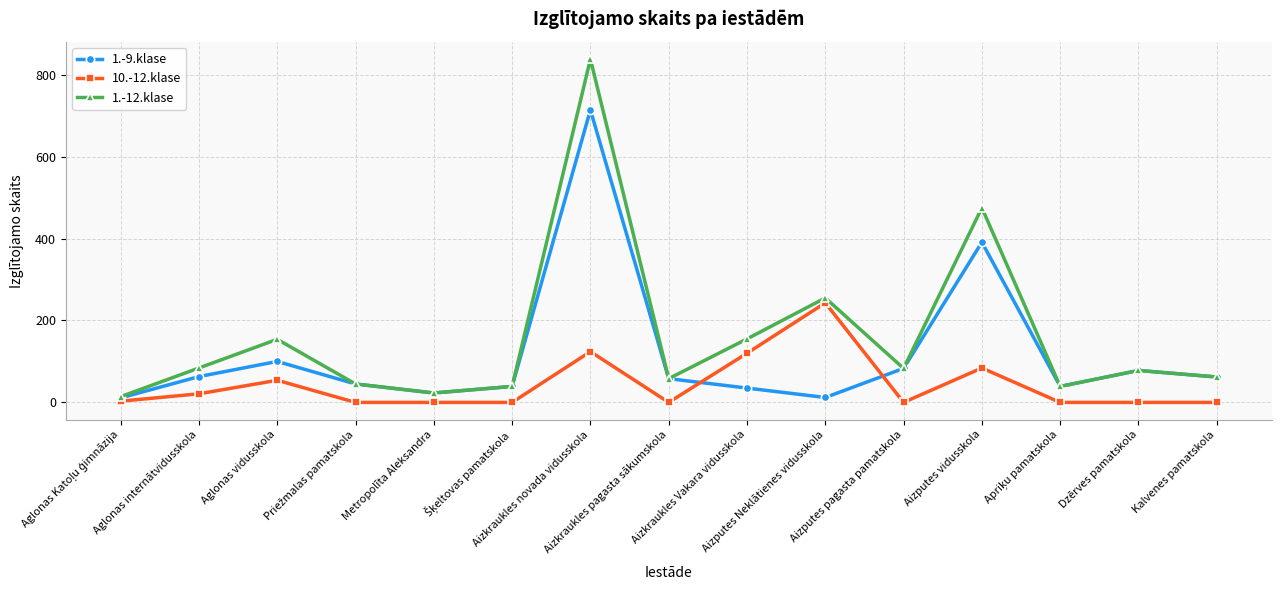

How many lines are shown in the chart?

3